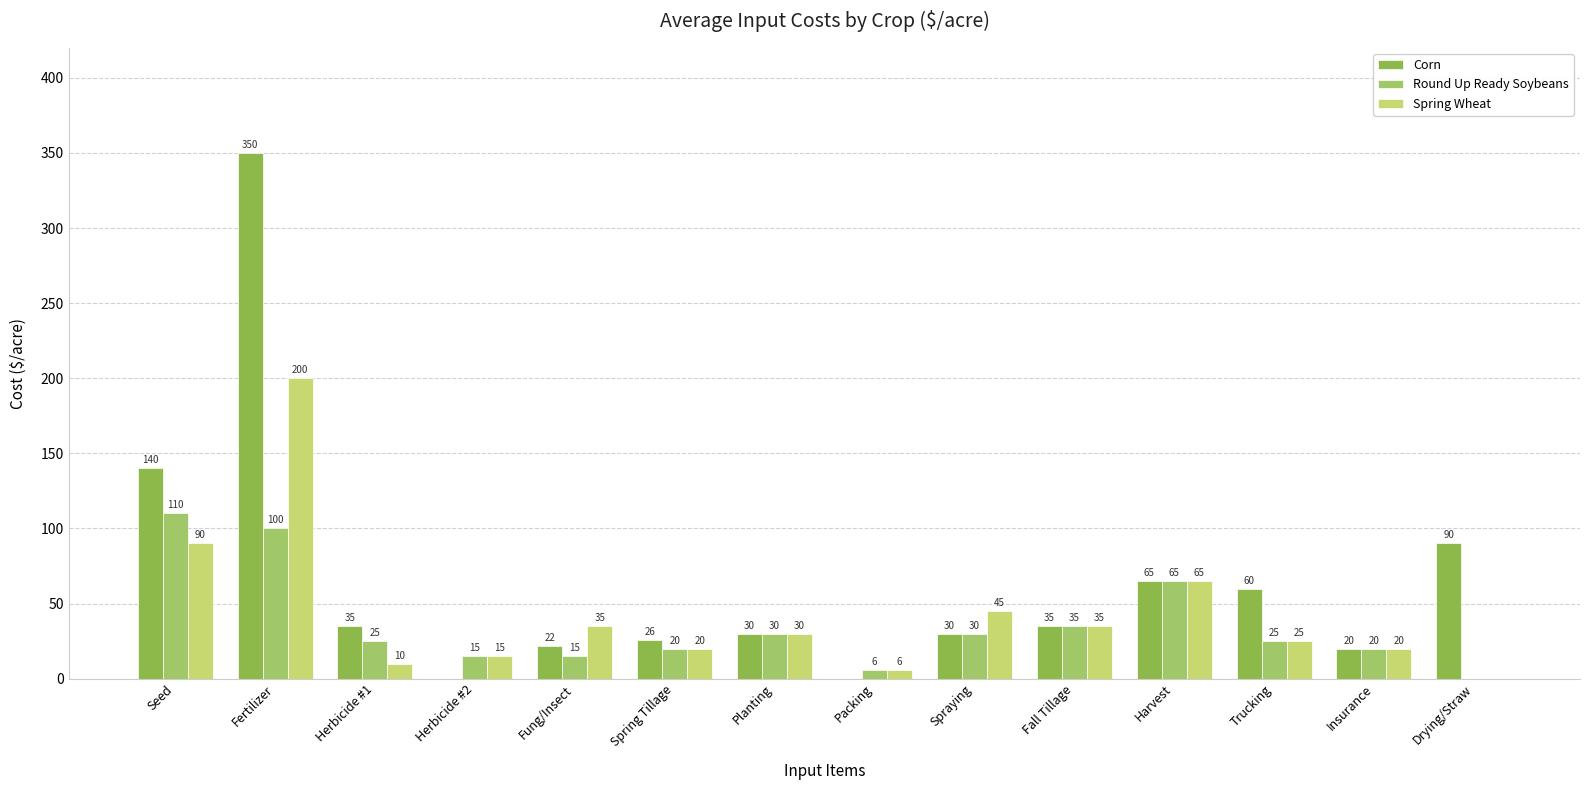

The Corn series shows 35 at Herbicide #1. True or false?

True